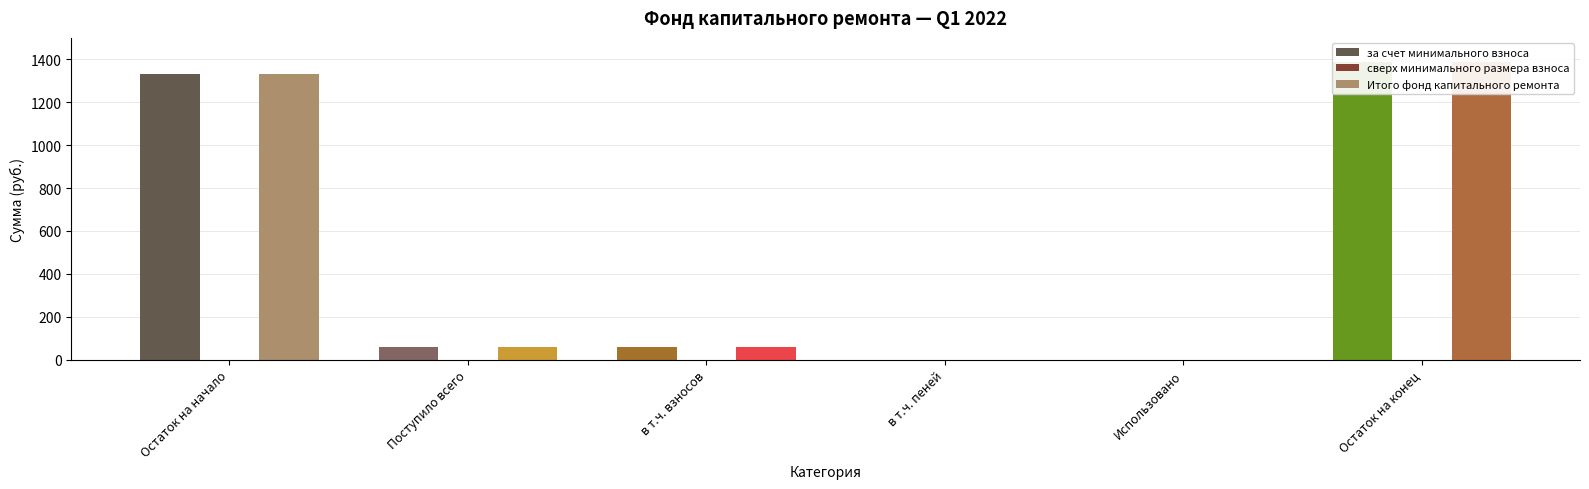

Are the bars grouped side by side (vs. stacked)?

Yes